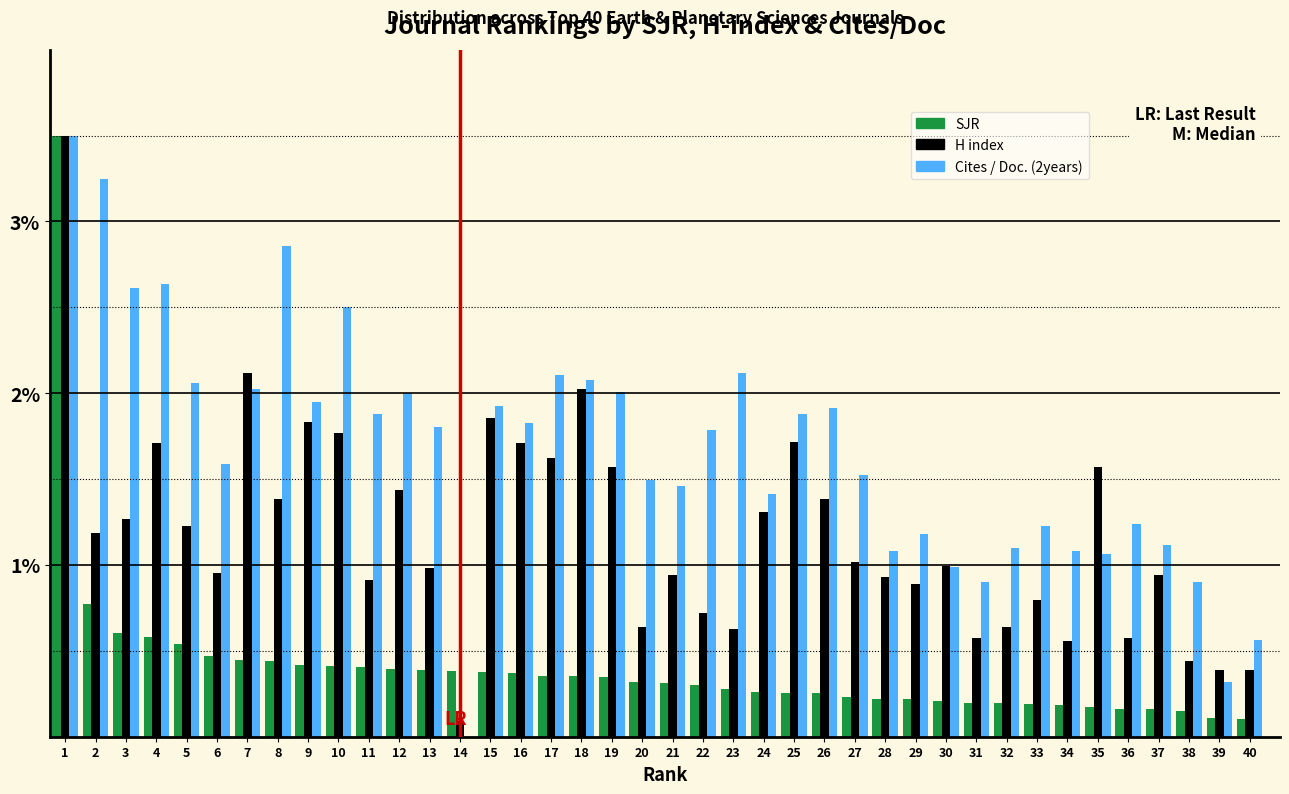

The Cites / Doc. (2years) series shows 1.1 at 37. True or false?

True